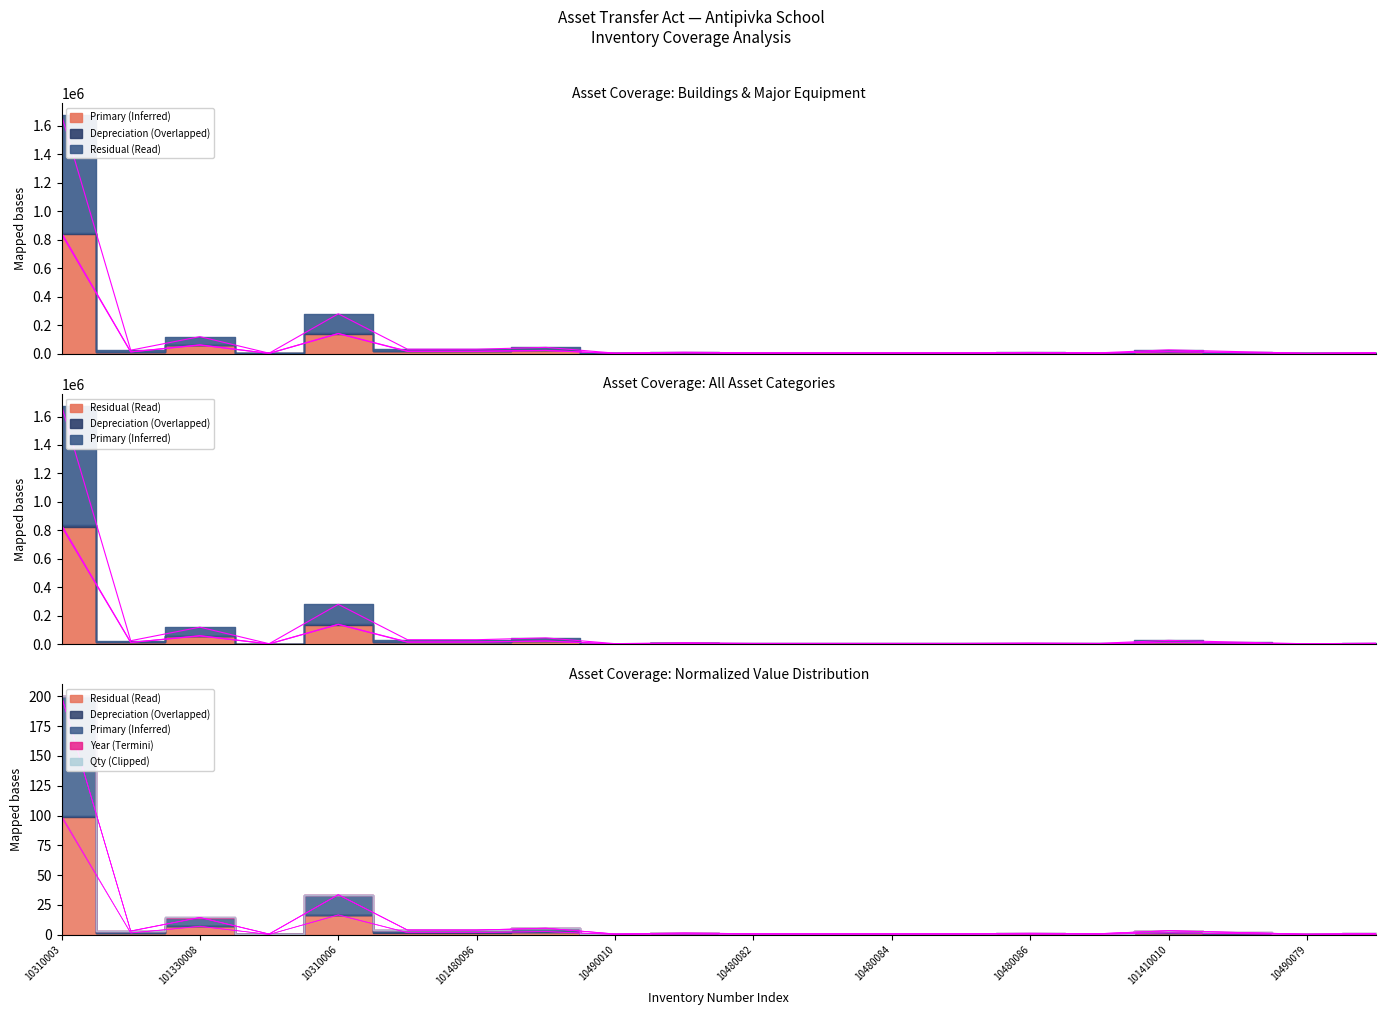

Between 10310006 and 10480082, which is larger?

10310006